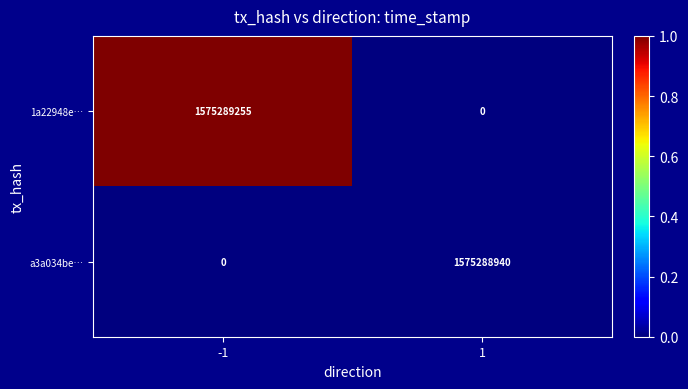

Reading left to right, transcribe all the data shown in this chart.

1a22948e…: 1575289255	0
a3a034be…: 0	1575288940